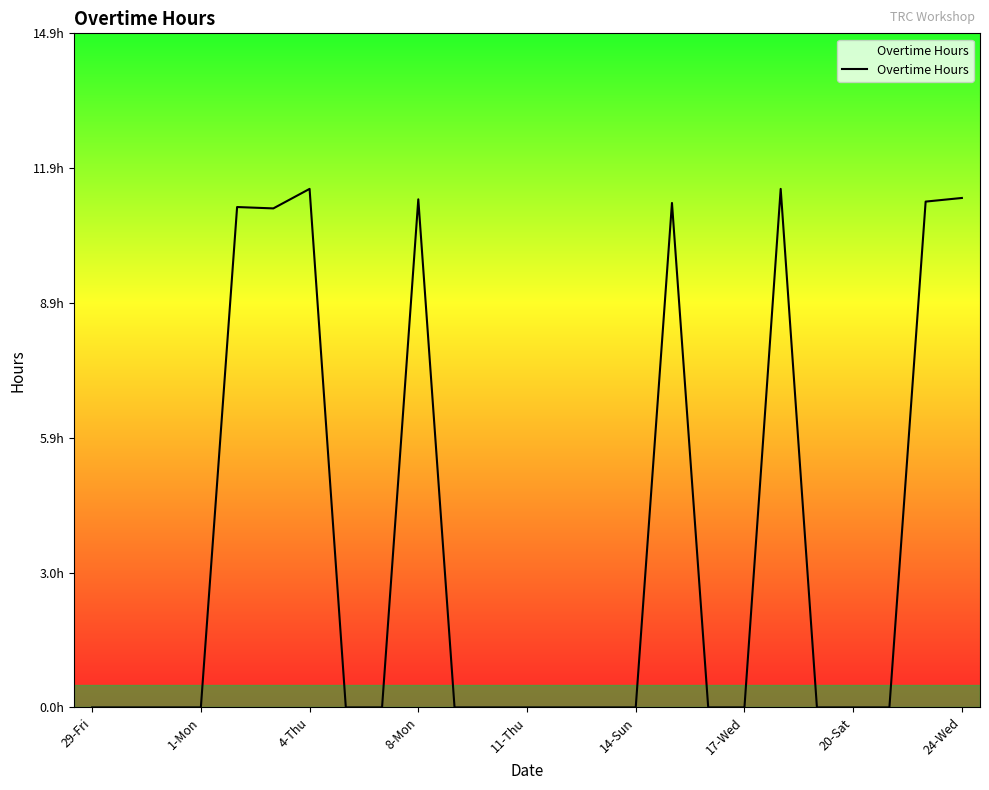

What is the label of the 17th point from the left?

15-Mon